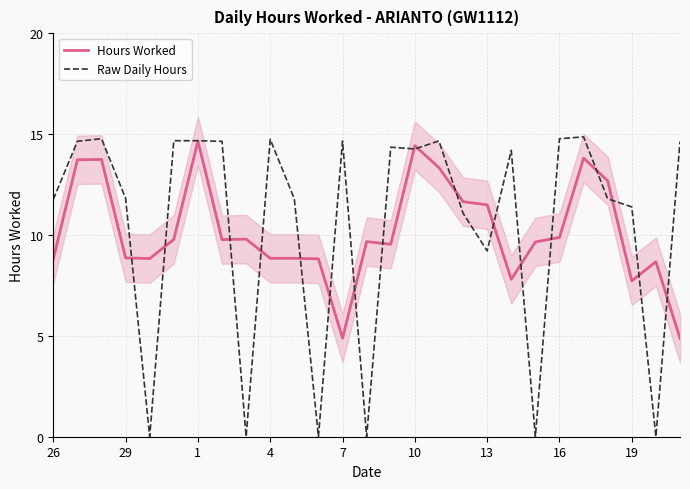

After their last crossing, which series has the higher values: Raw Daily Hours or Hours Worked?

Raw Daily Hours